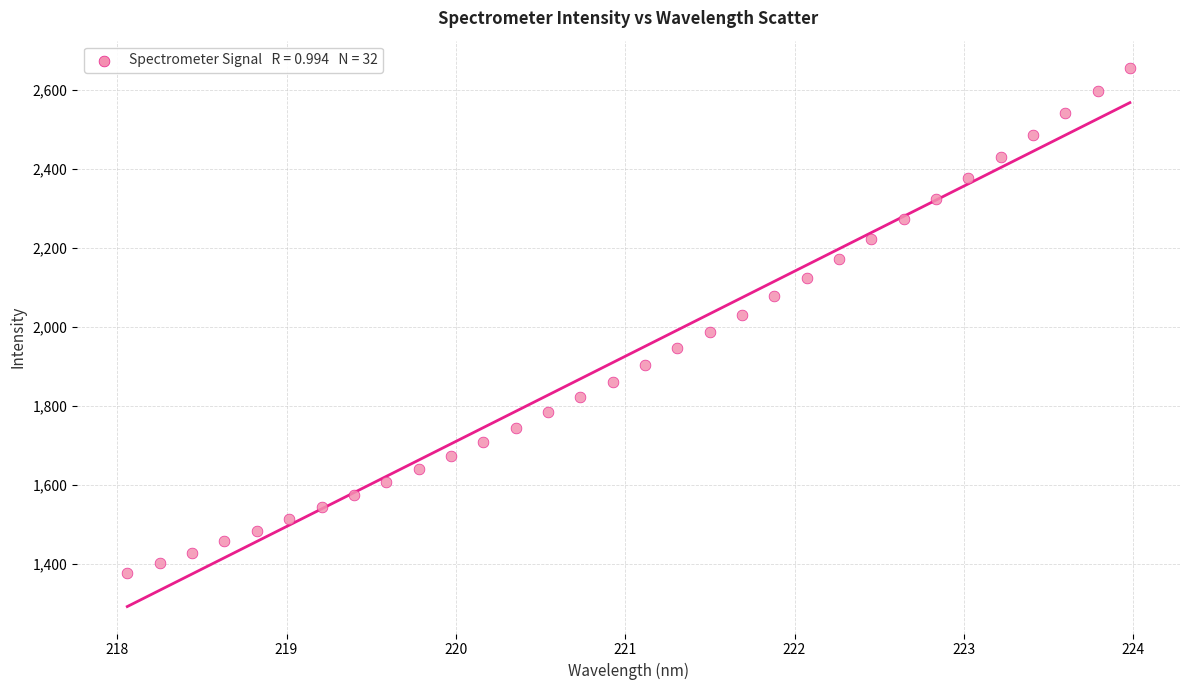

What is the range of Y values (max minus min)?

1279.6